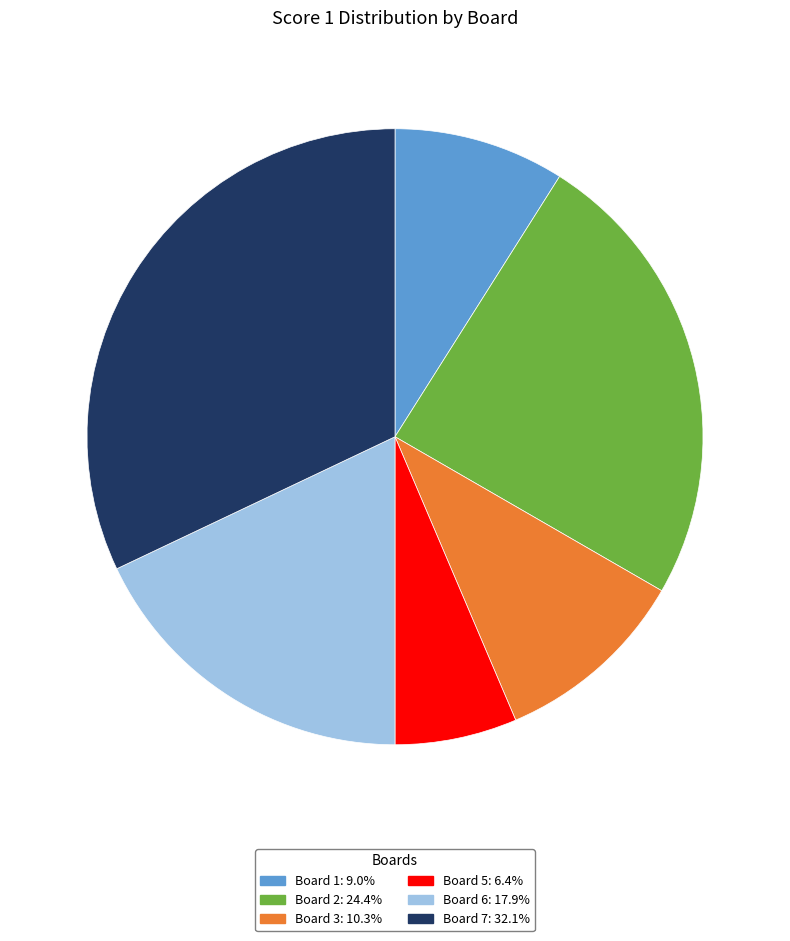

Does any single category account for the majority?

No